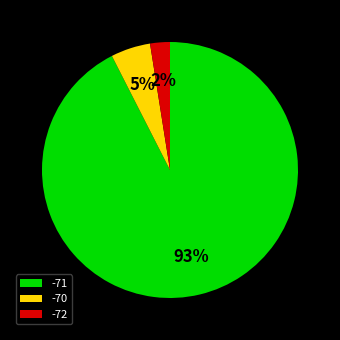

How many segments does this pie chart have?

3